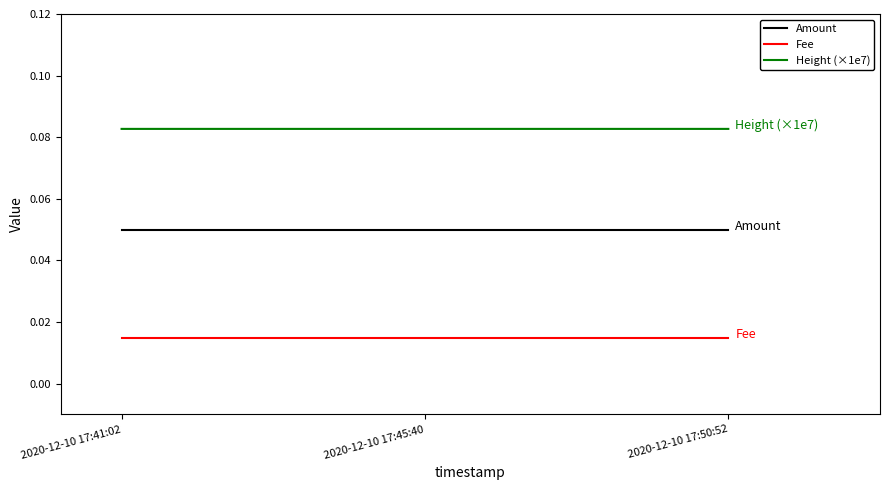

Is the value of Height (×1e7) at 2020-12-10 17:41:02 greater than the value of Fee at 2020-12-10 17:45:40?

Yes